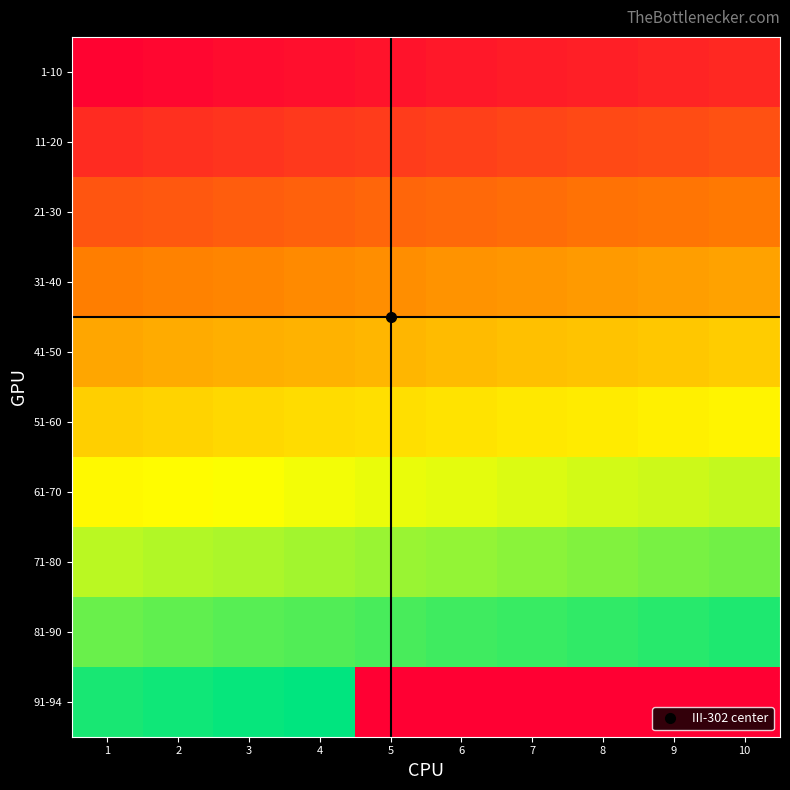

At which category does the chart reach its peak across all series?

4